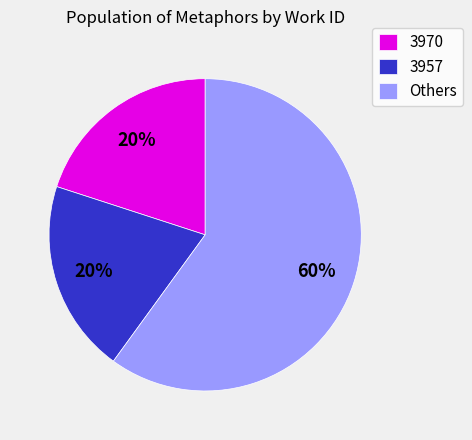

Count the number of slices in the pie.

3